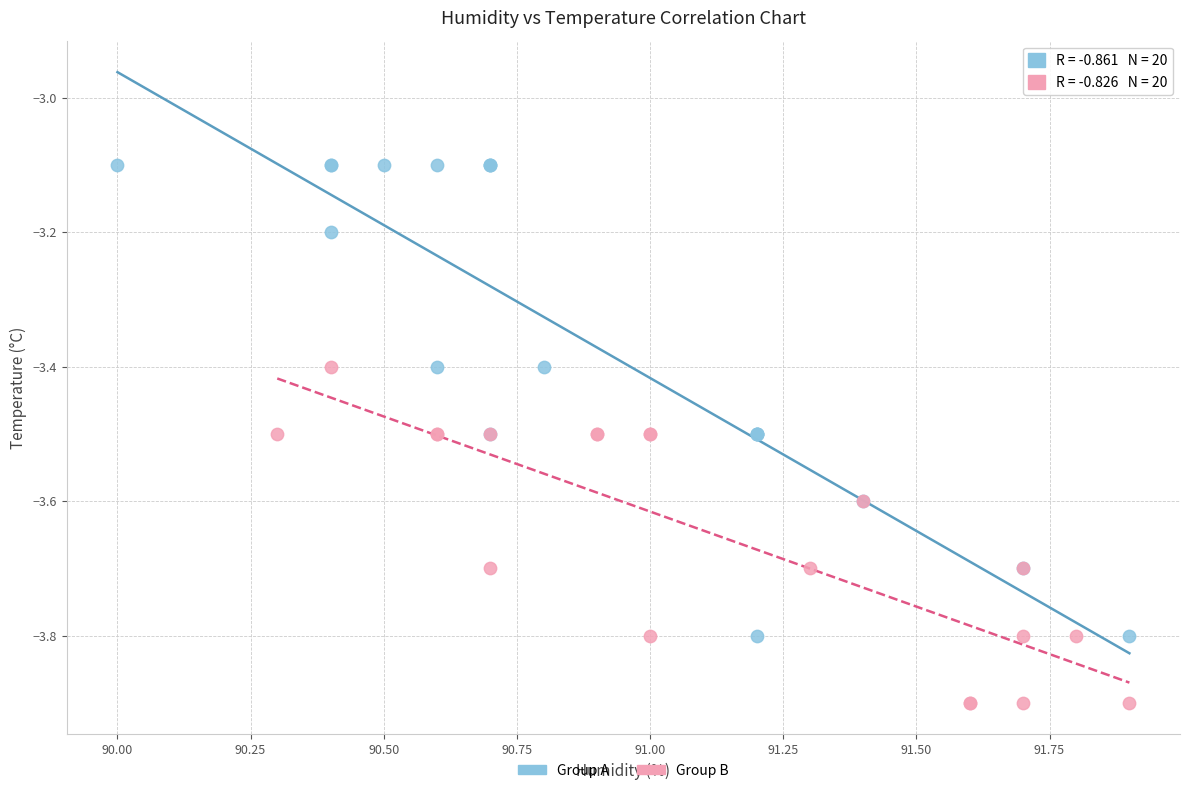

Which series reaches the minimum Y coordinate?

Group B